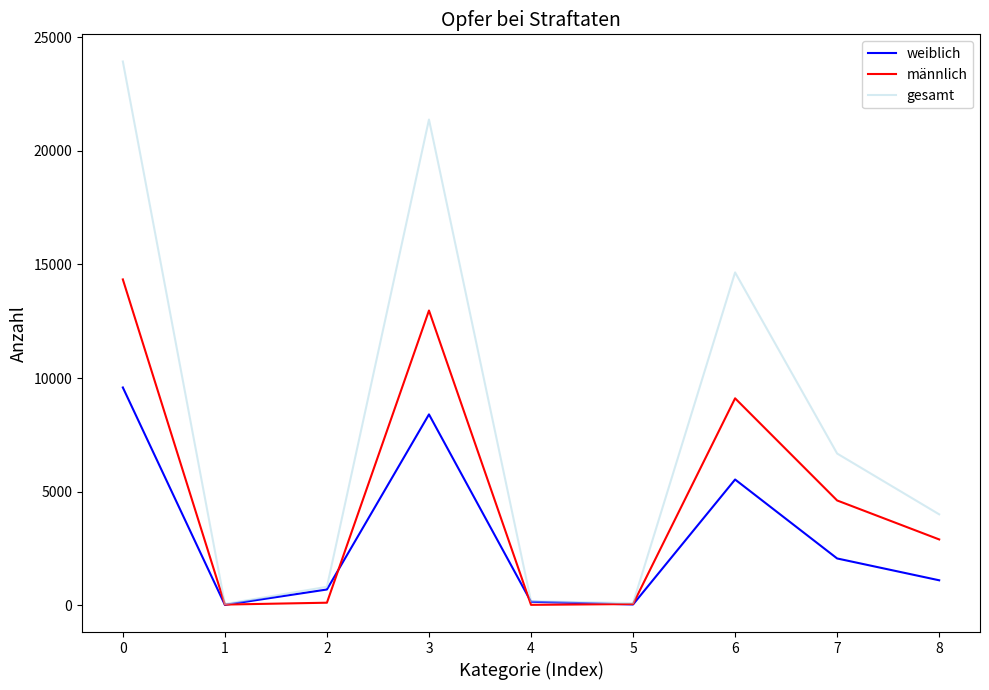

Where is the first local maximum for weiblich?

3